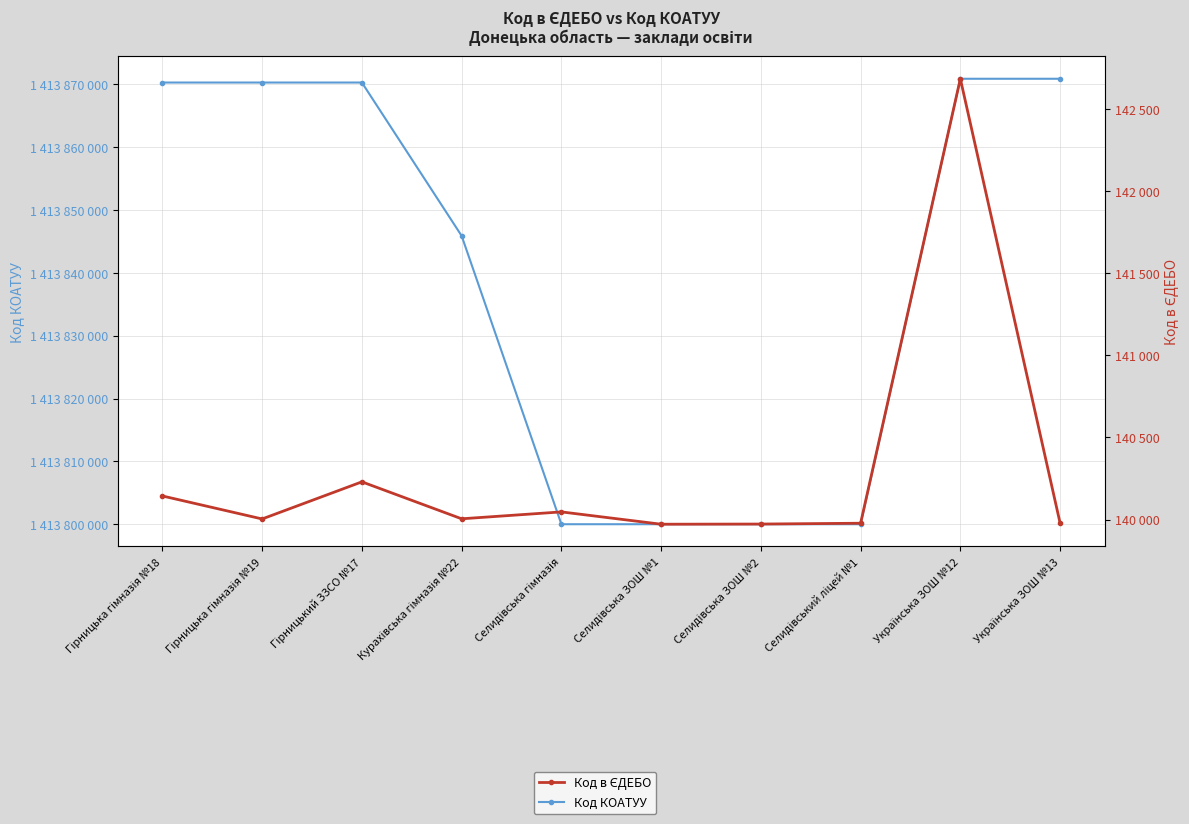

Where is Код в ЄДЕБО nearest to the value 141328?

Гірницький ЗЗСО №17